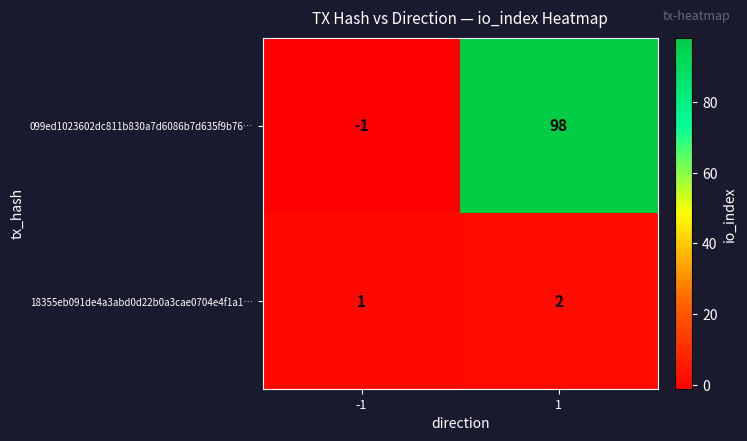

Is it true that 099ed1023602dc811b830a7d6086b7d635f9b76… equals 28 at 1?

False